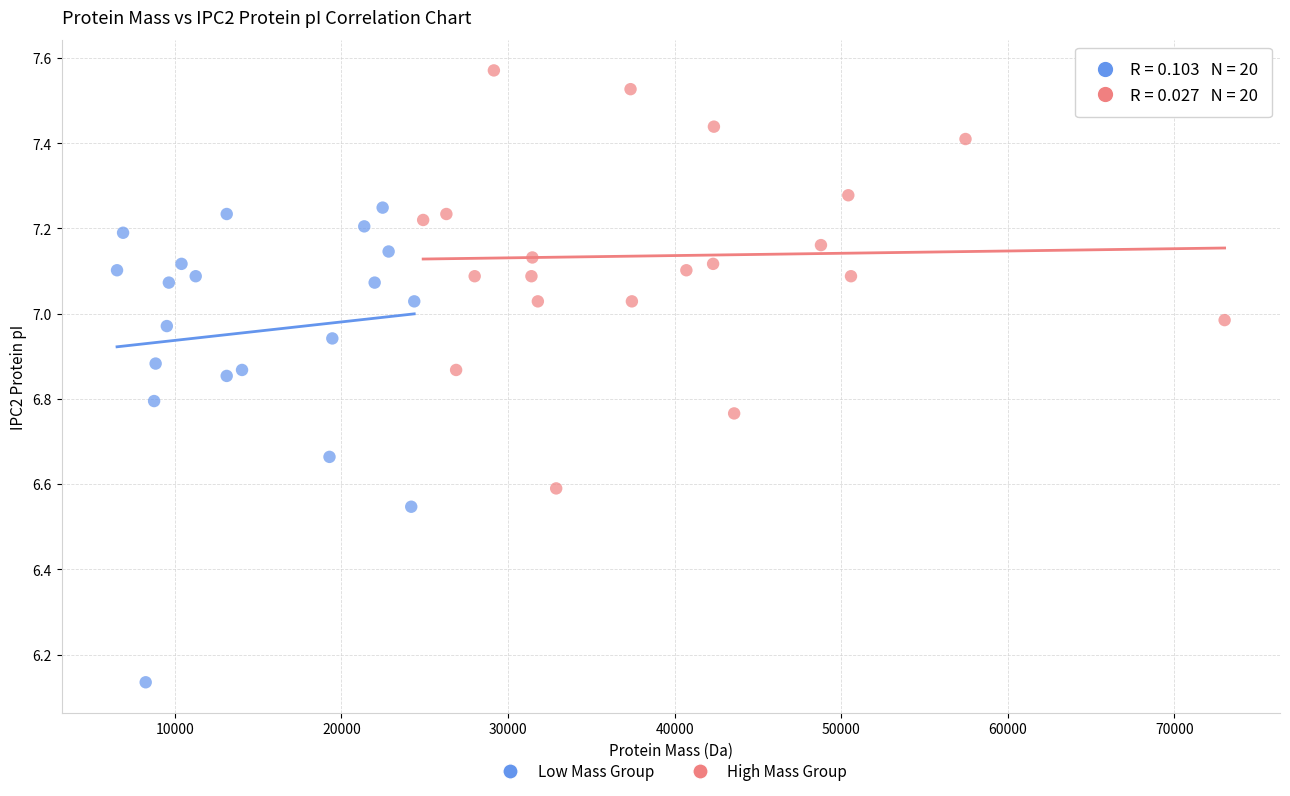

Which series reaches the maximum Y coordinate?

High Mass Group